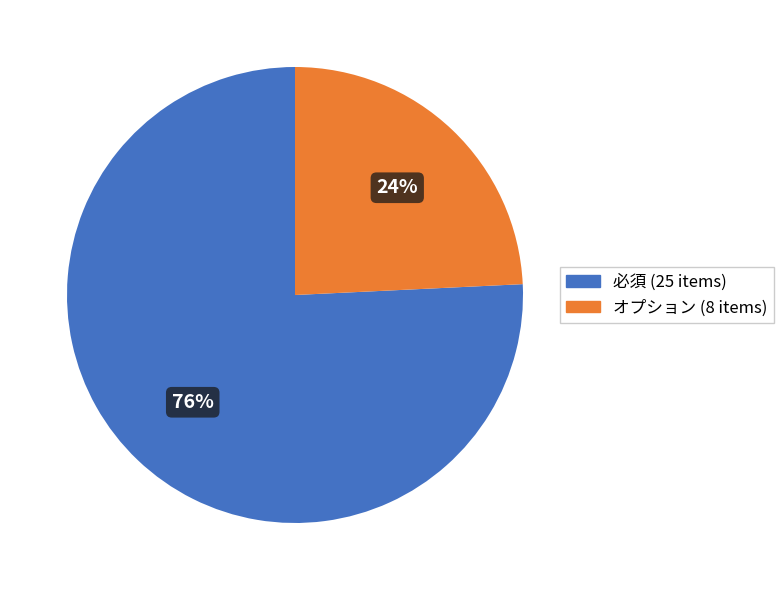

To the nearest percent, what is the average slice percentage?

50%